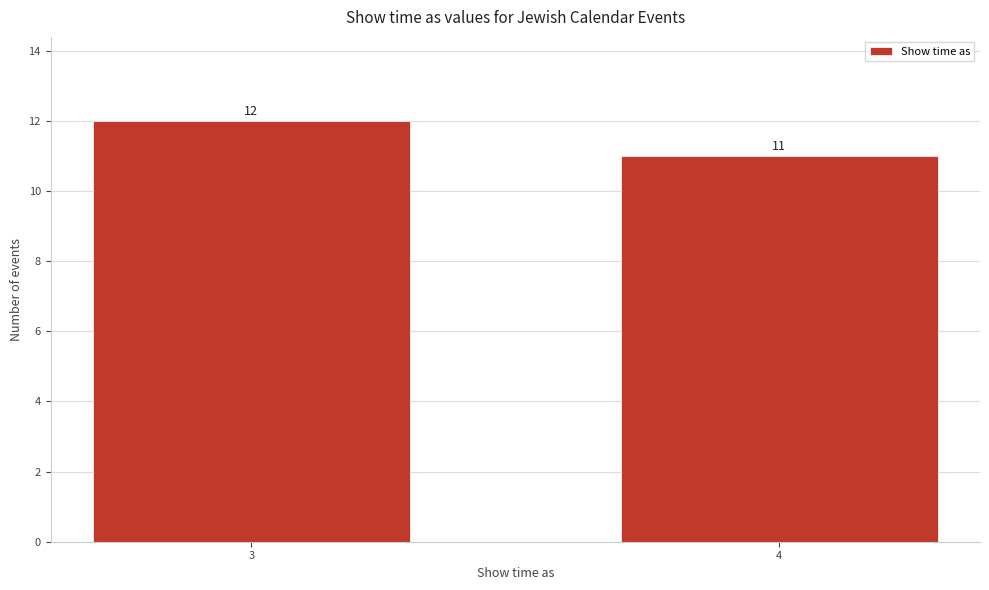

Reading left to right, extract all data points from this chart.

3=12	4=11